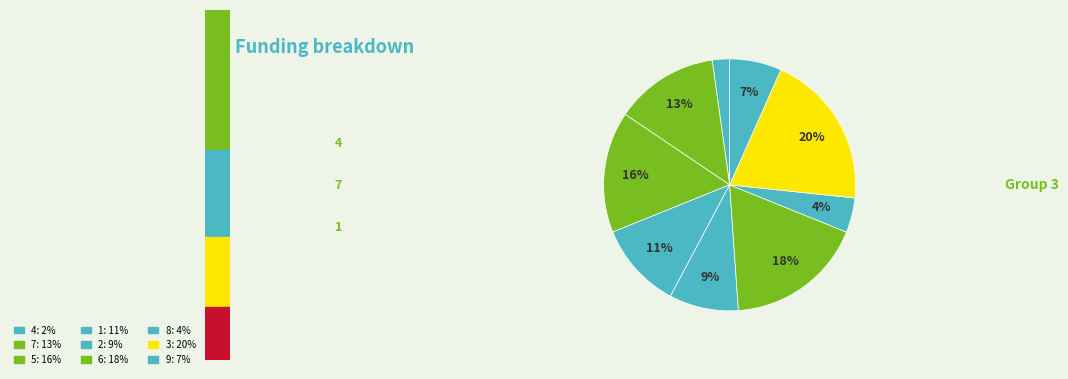

To the nearest percent, what is the average slice percentage?

11%